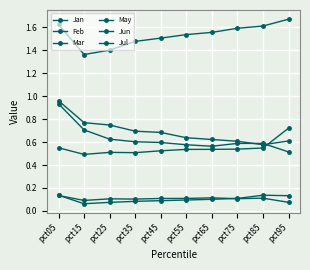

How many Jun values are between 0 and 1?

10